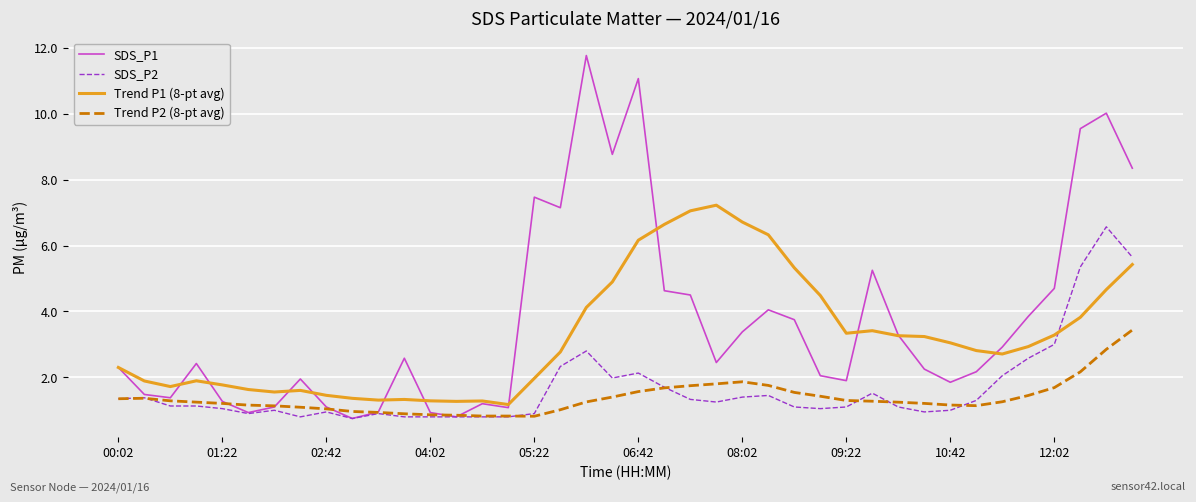

What is the difference between the maximum and minimum values in the SDS_P1 series?

11.0